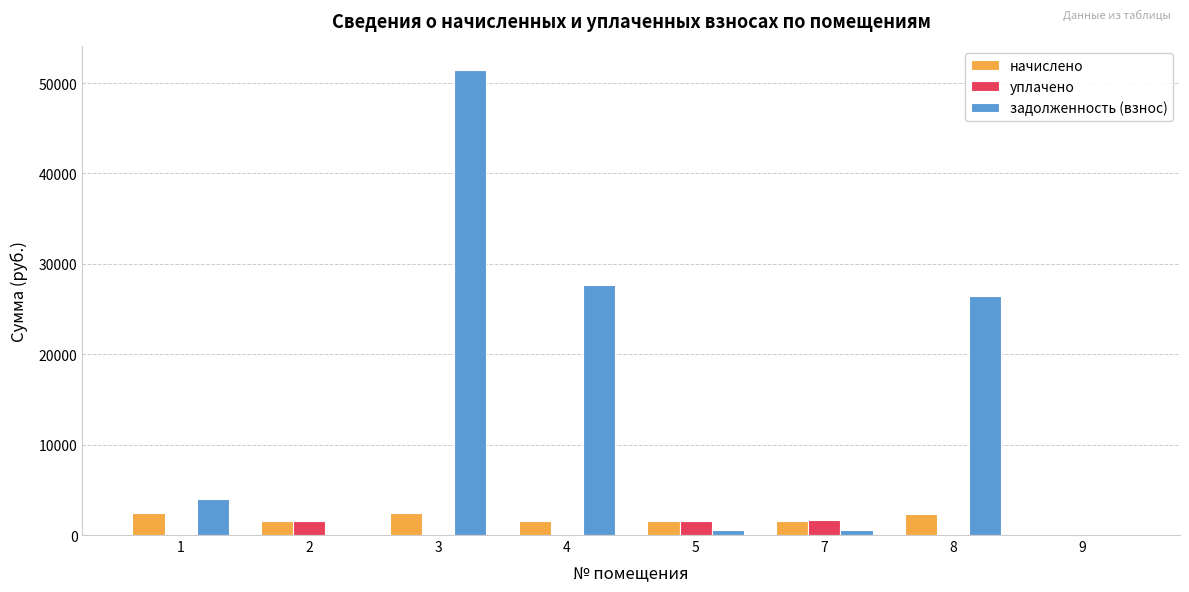

The value of уплачено at 9 is 0.0. True or false?

True